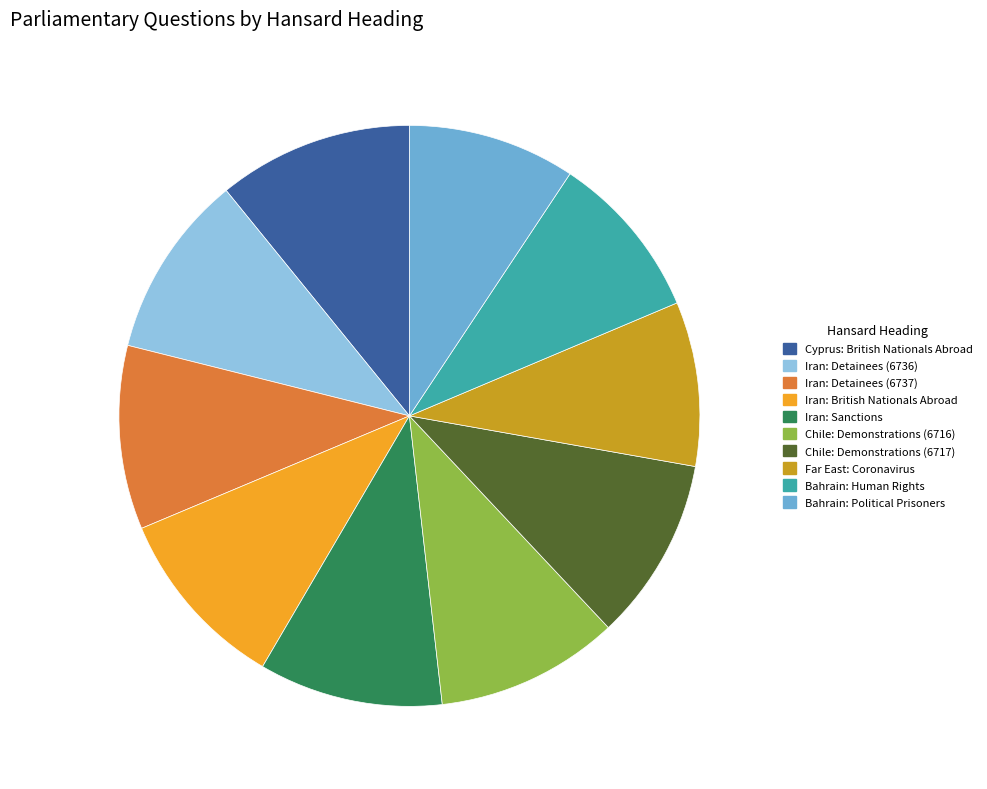

How many slices are in this pie chart?

10